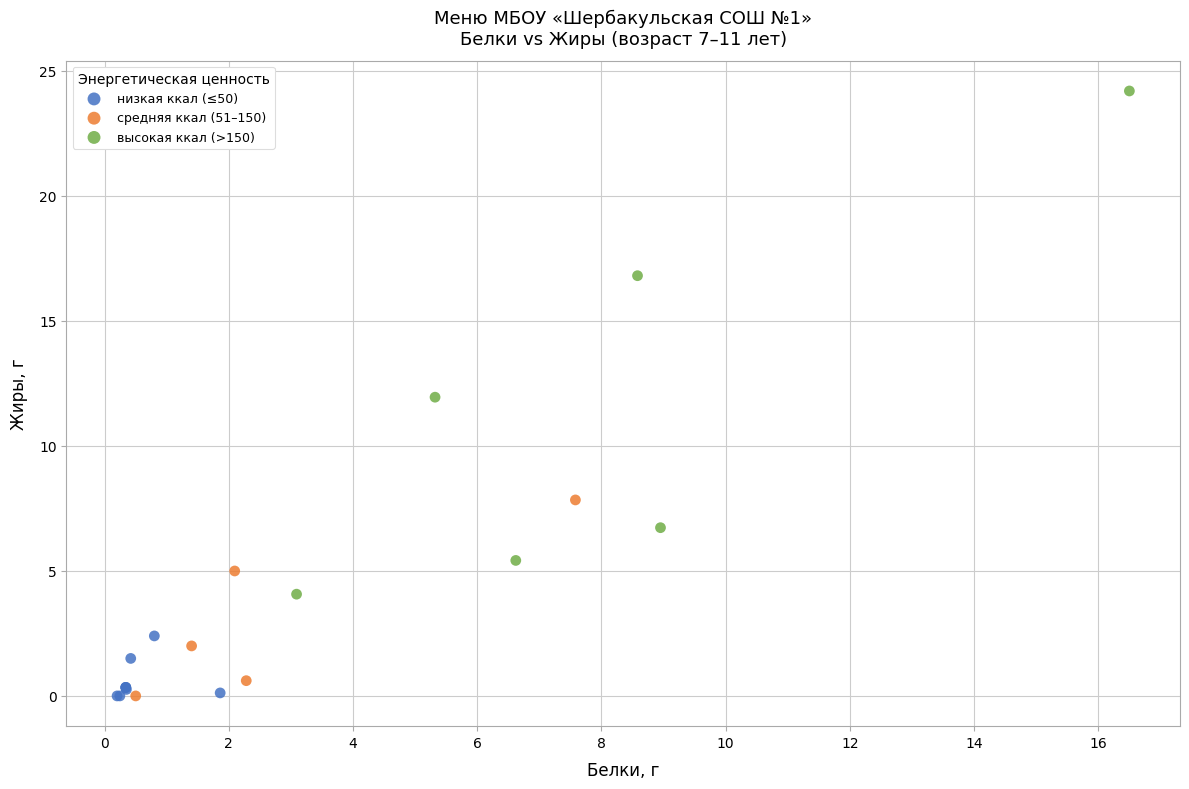

Which series has the widest spread of Y values?

высокая ккал (>150)